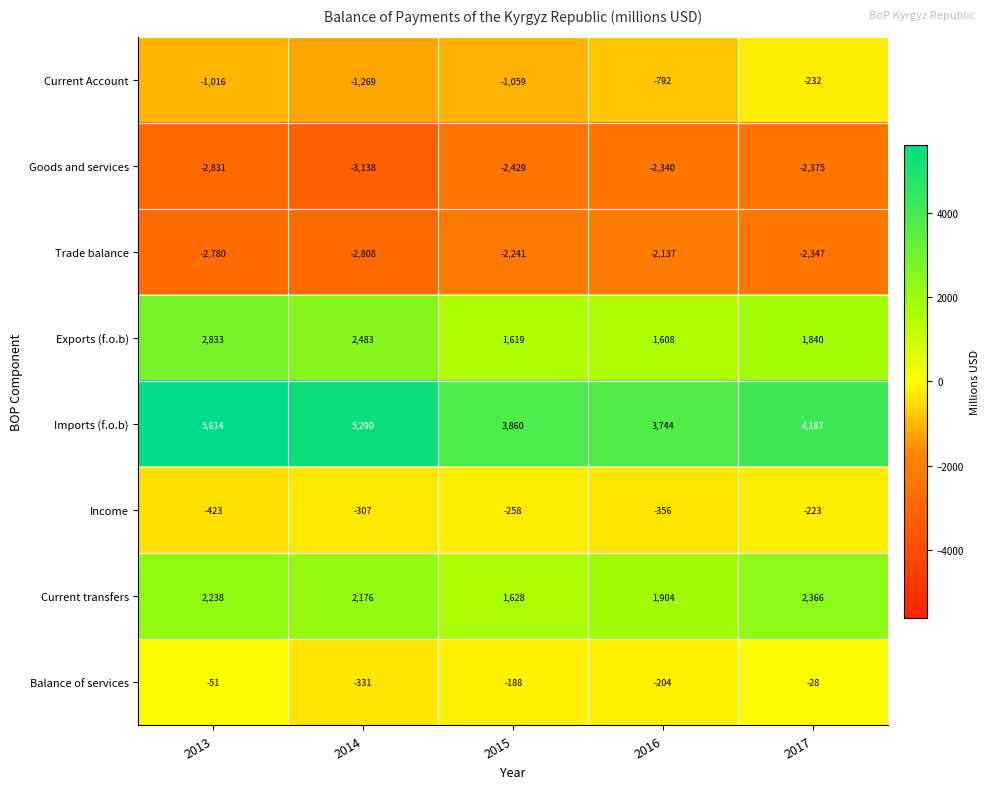

The Trade balance series shows -1711 at 2014. True or false?

False